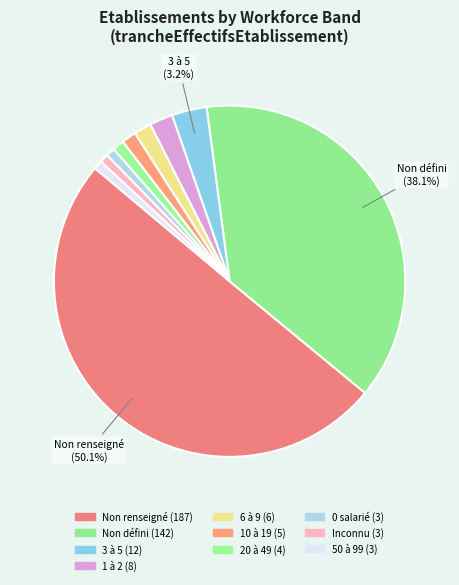

How many segments does this pie chart have?

10